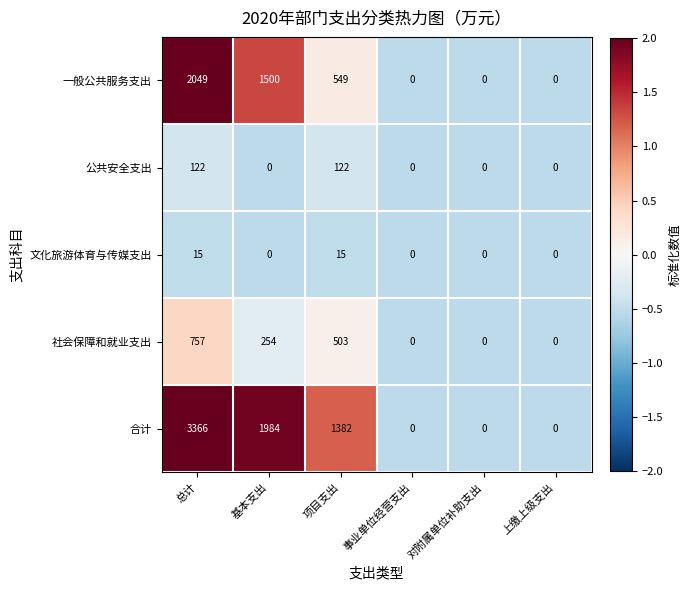

True or false: 社会保障和就业支出 has a value of 839 at 项目支出.

False